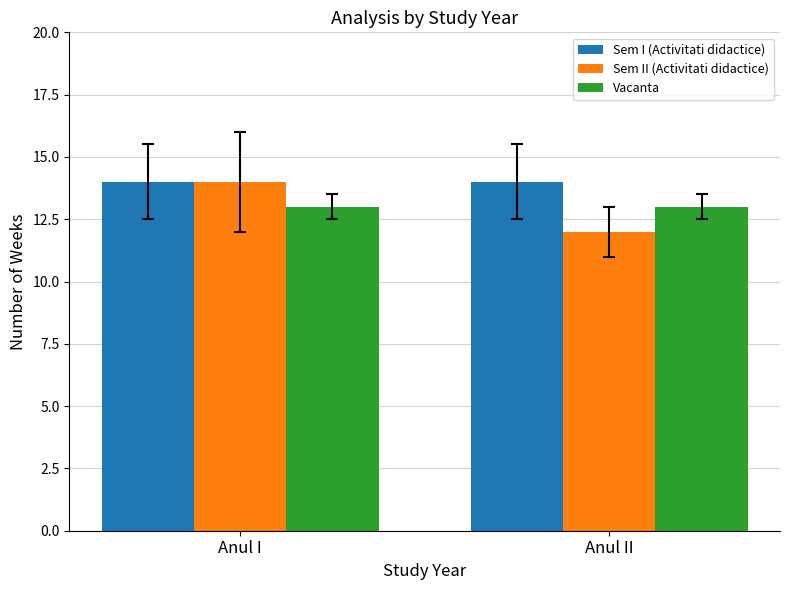

Which series has the widest spread of values?

Sem II (Activitati didactice)